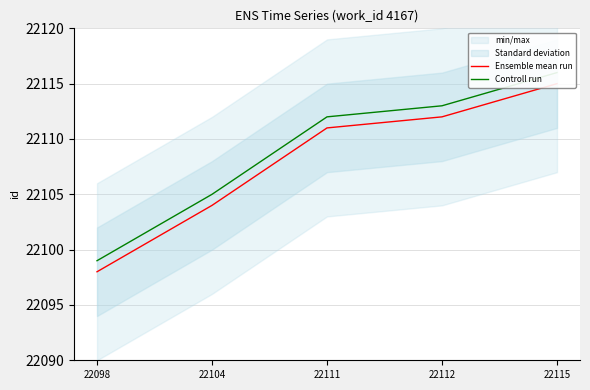

Which category has the lowest value across all series?

22098